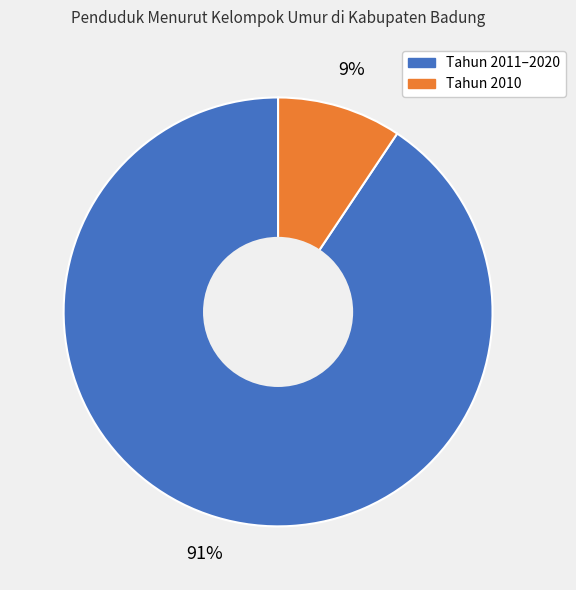

To the nearest percent, what is the average slice percentage?

50%